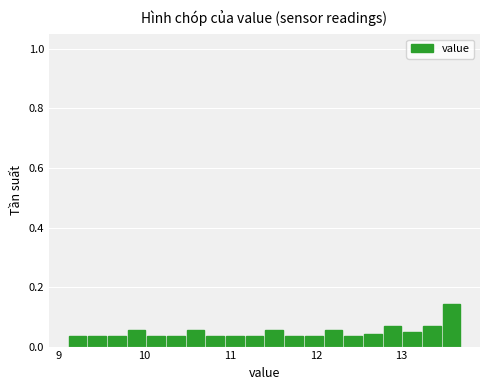

Read against the x-axis, roughly where is the centre of the tallest bar?

13.6